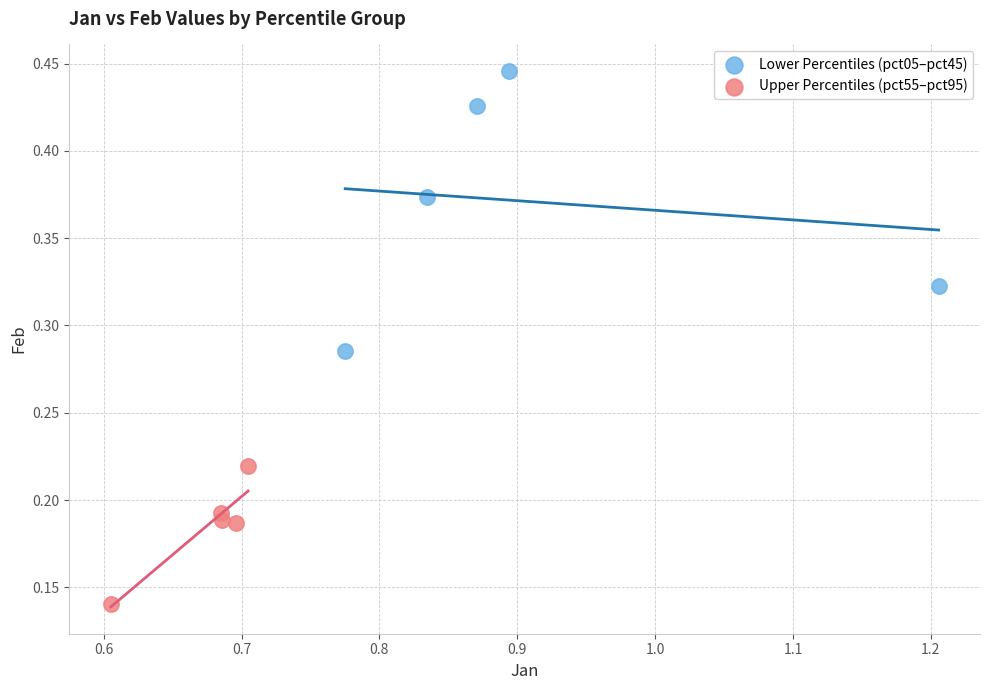

Which series contains the lowest Y value?

Upper Percentiles (pct55–pct95)